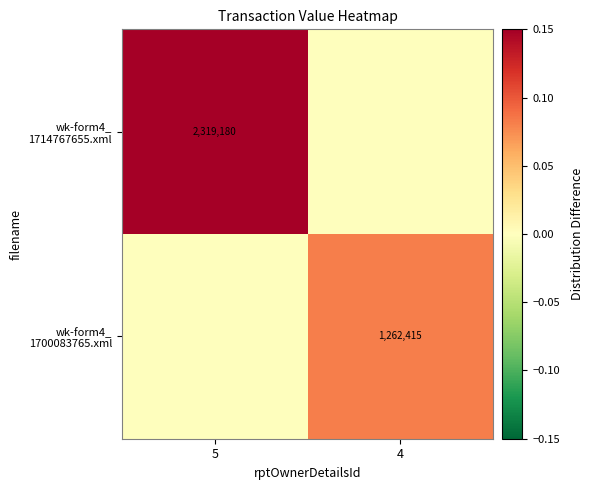

Count the number of data series in this chart.

2